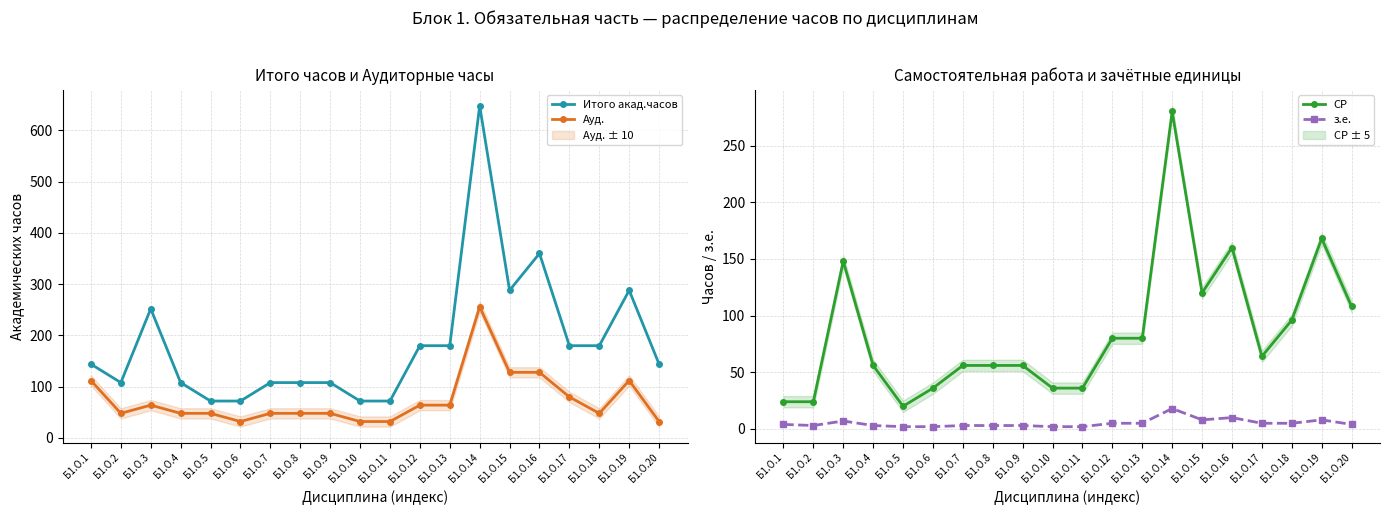

How many lines are shown in the chart?

4